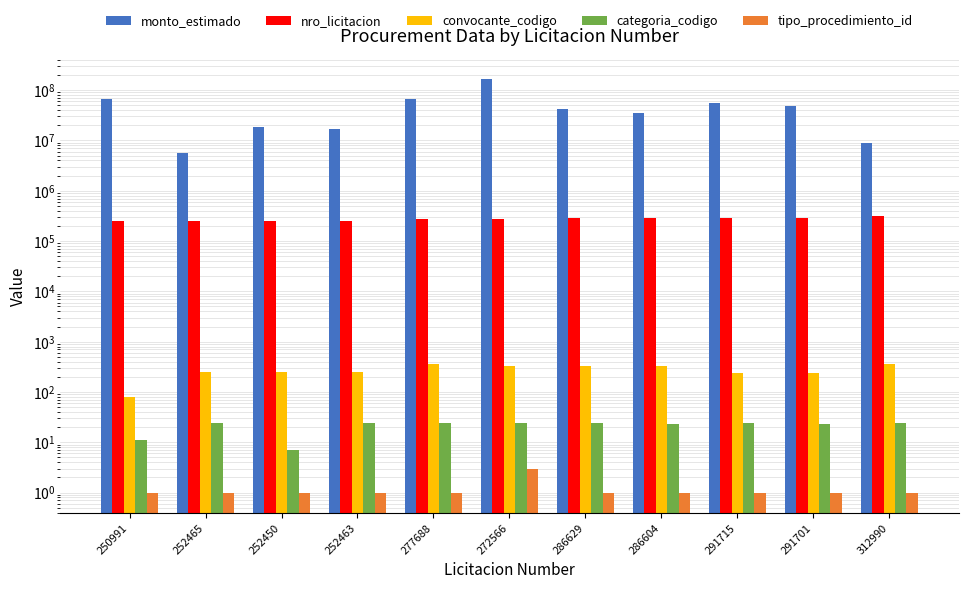

What is the spread (max minus min) of values at 312990?

8699999